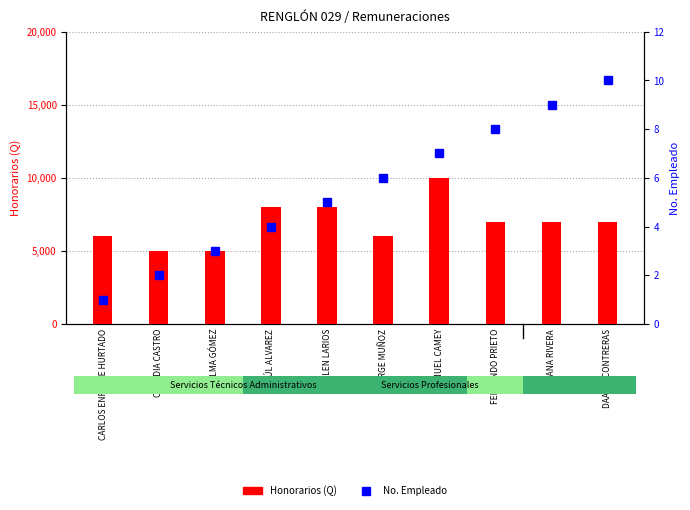

What position from the right is FERNANDO PRIETO?

3